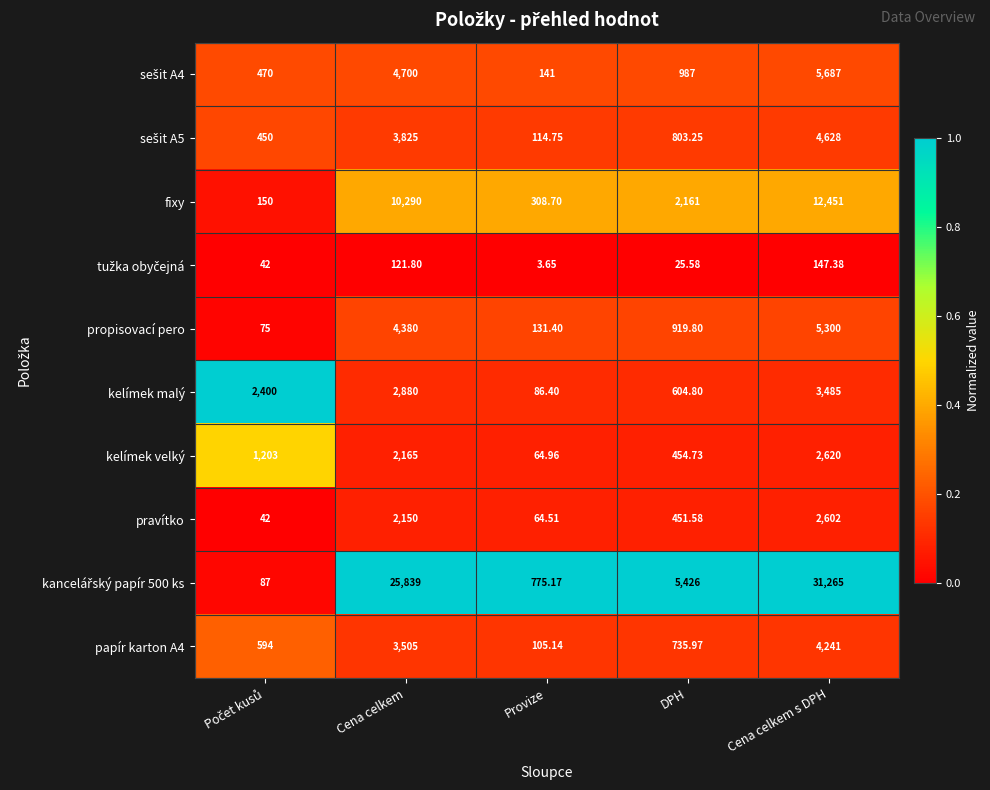

Where does the pravítko series first go above 451?

Cena celkem